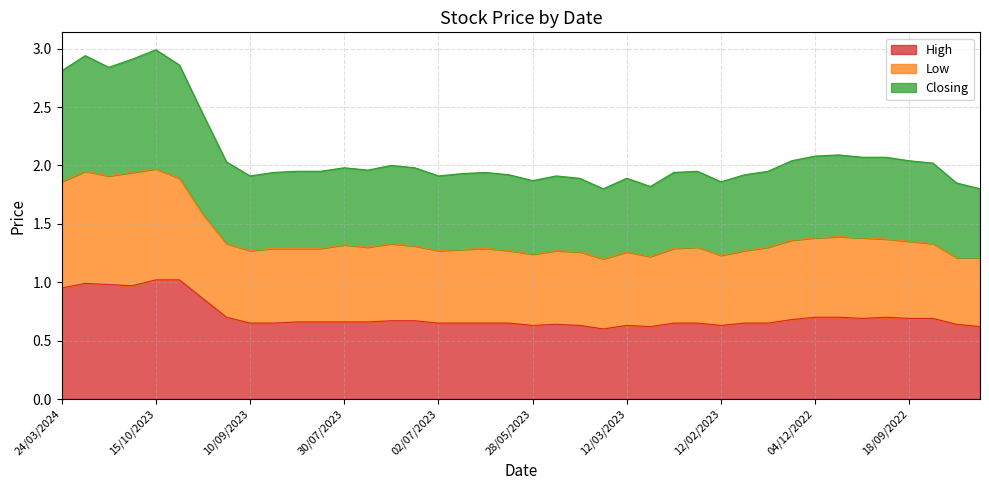

True or false: Low and Closing cross at least once.

False